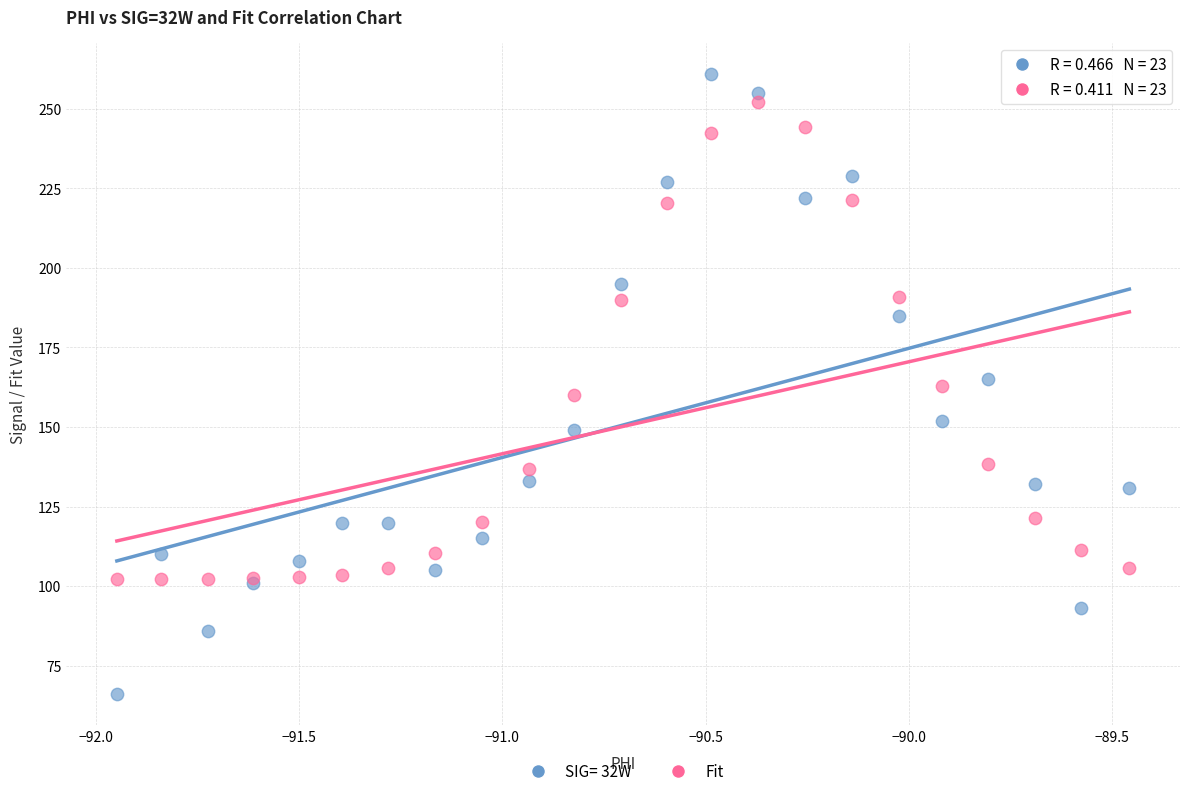

Which series contains the highest Y value?

SIG= 32W